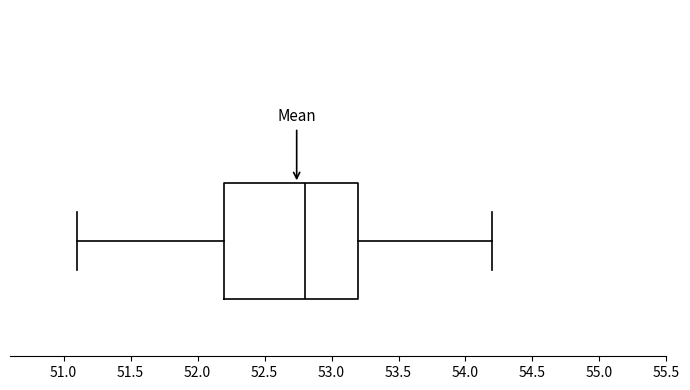

Transcribe this box plot: give where the median line is, the range the box spans, and where the two whiskers end, as read against the x-axis. The values are not printed on the chart, so give them approximately, as read against the axis.

median 52.8, box 52.2 to 53.2, whiskers 51.1 to 54.2